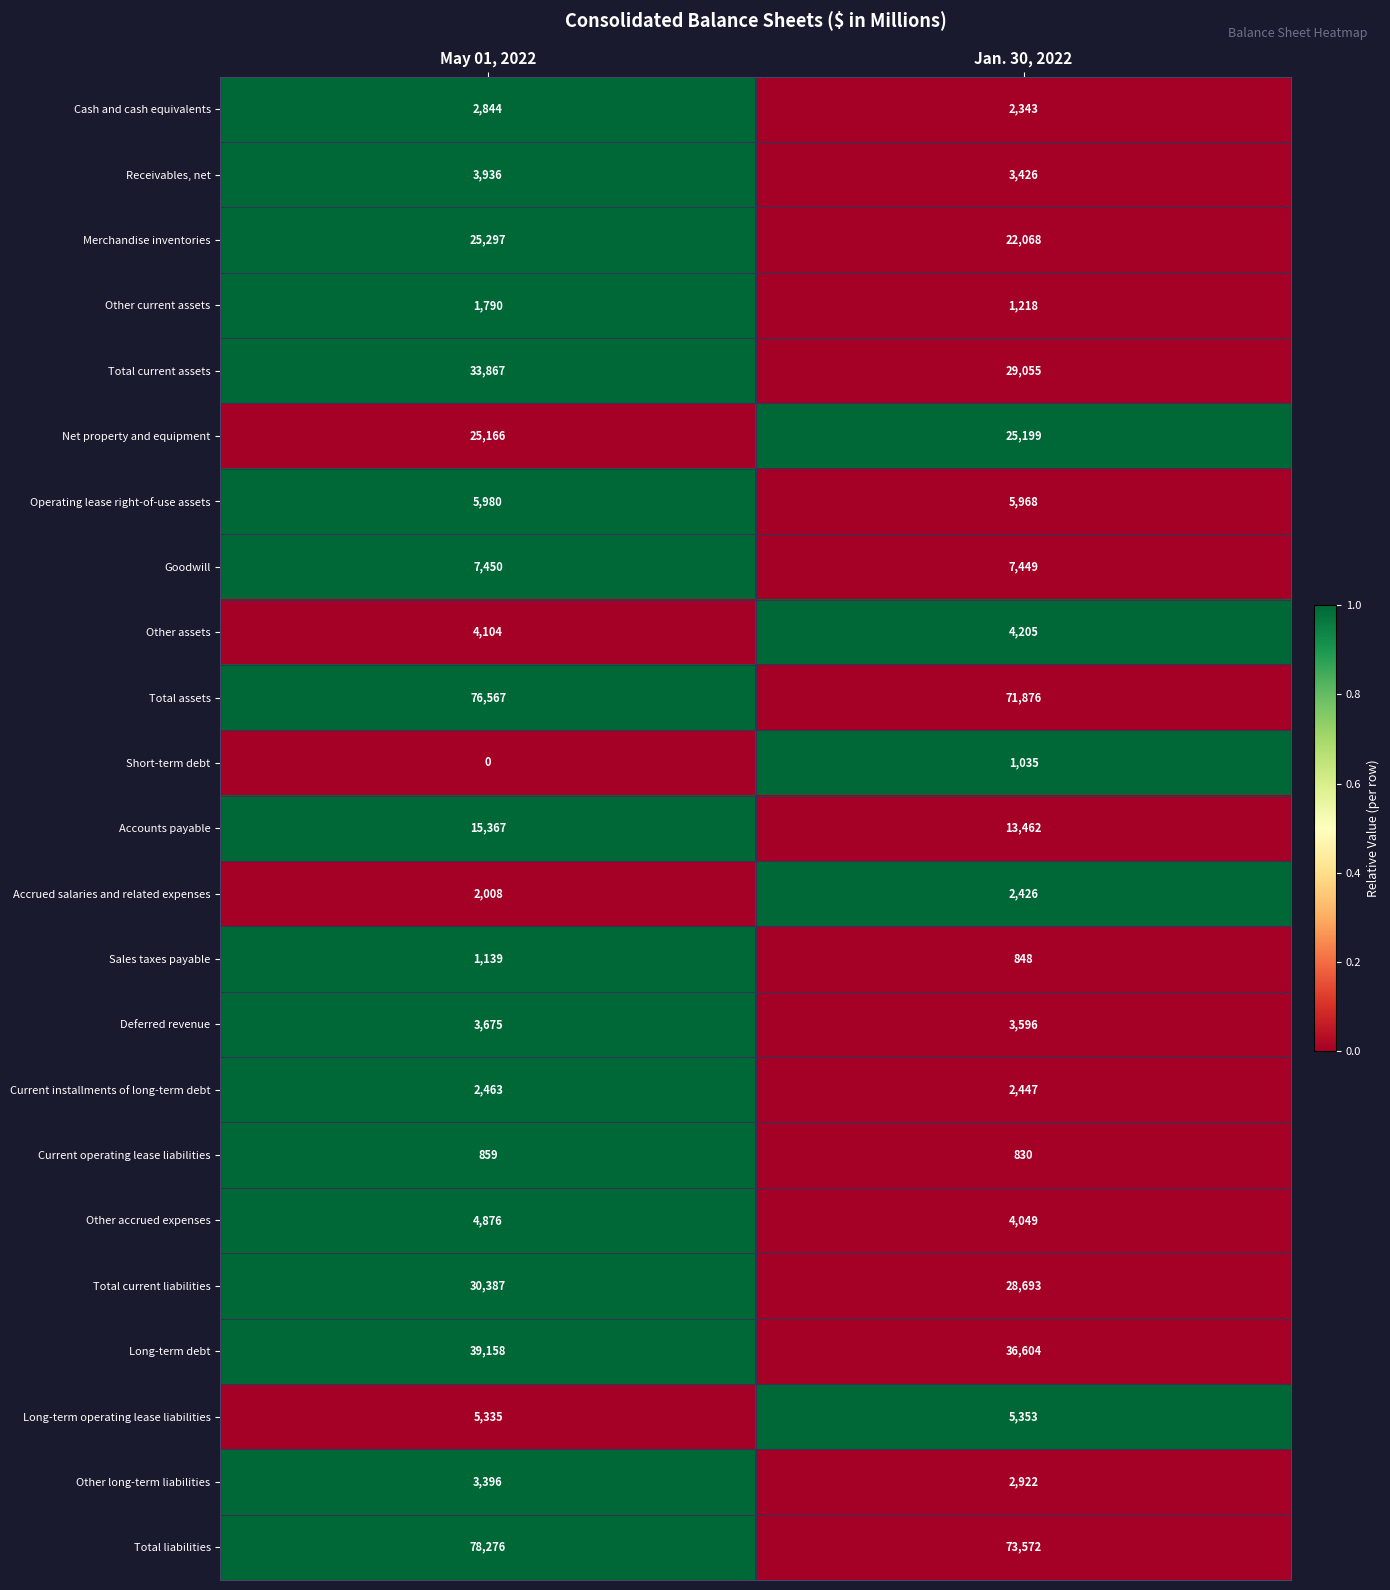

At Jan. 30, 2022, list the series in order from largest to smallest.

Total liabilities, Total assets, Long-term debt, Total current assets, Total current liabilities, Net property and equipment, Merchandise inventories, Accounts payable, Goodwill, Operating lease right-of-use assets, Long-term operating lease liabilities, Other assets, Other accrued expenses, Deferred revenue, Receivables, net, Other long-term liabilities, Current installments of long-term debt, Accrued salaries and related expenses, Cash and cash equivalents, Other current assets, Short-term debt, Sales taxes payable, Current operating lease liabilities